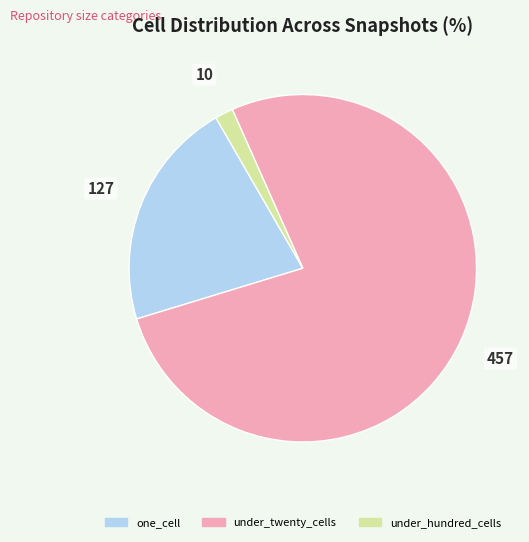

Rank the categories by value from highest to lowest.

under_twenty_cells, one_cell, under_hundred_cells